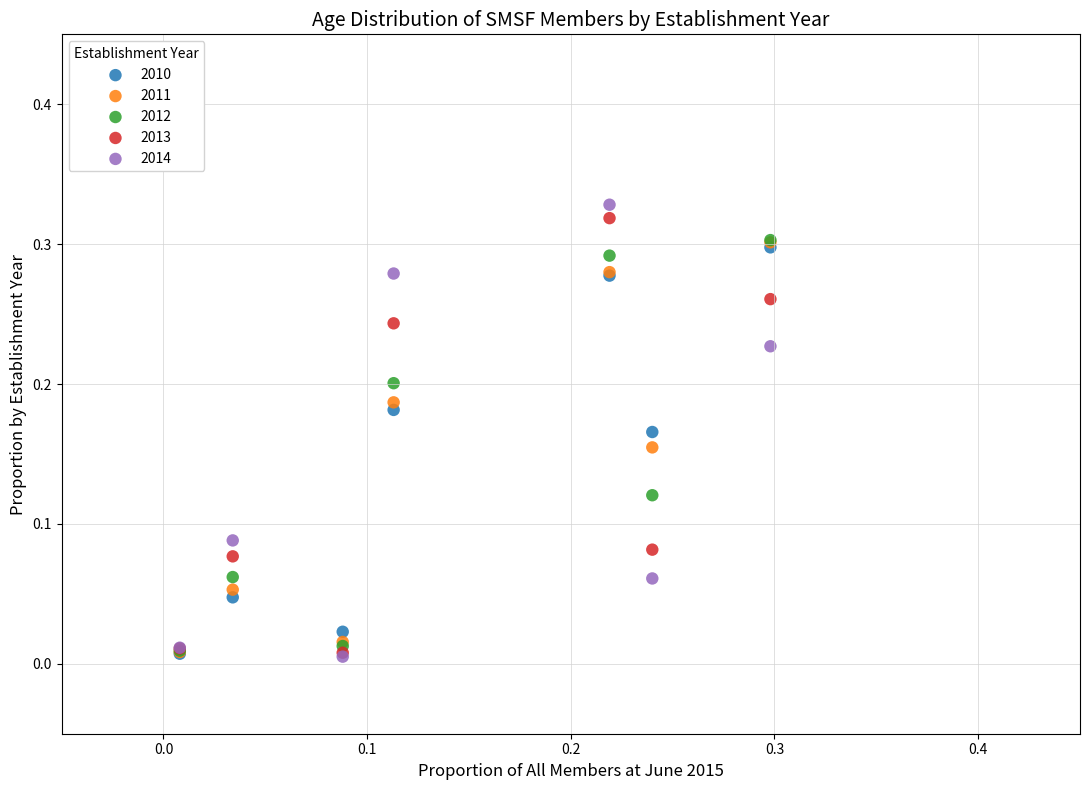

Which series reaches the maximum Y coordinate?

2014